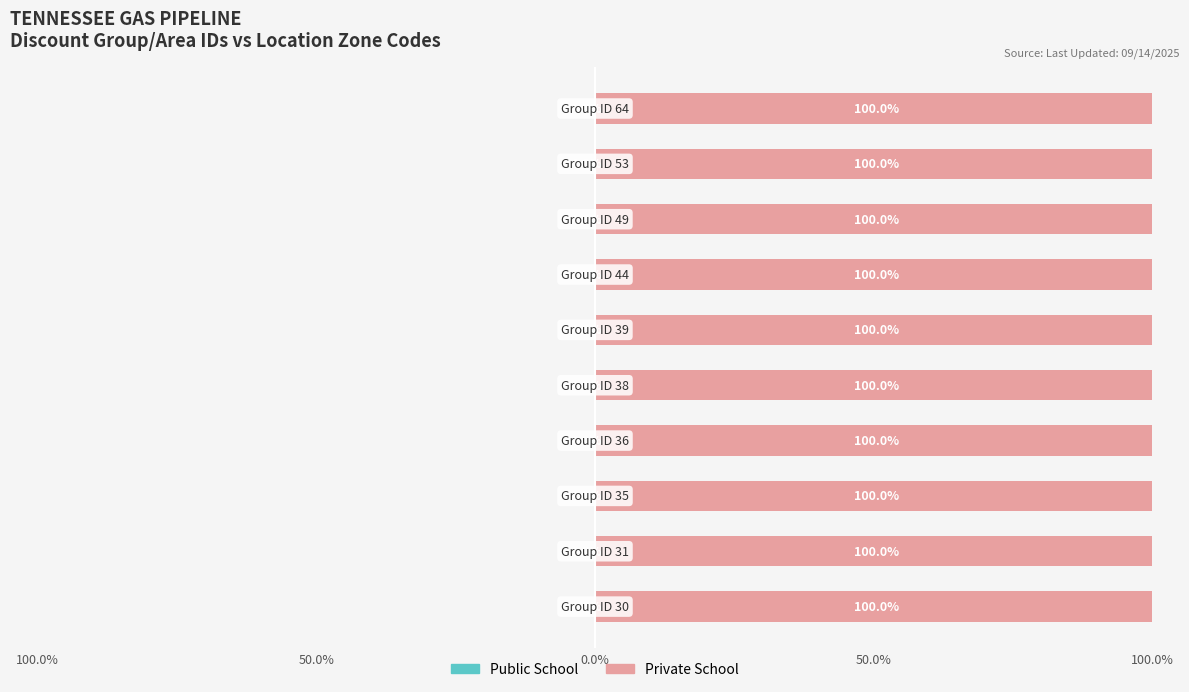

At 50.0%, list the series in order from smallest to largest.

Public School, Private School